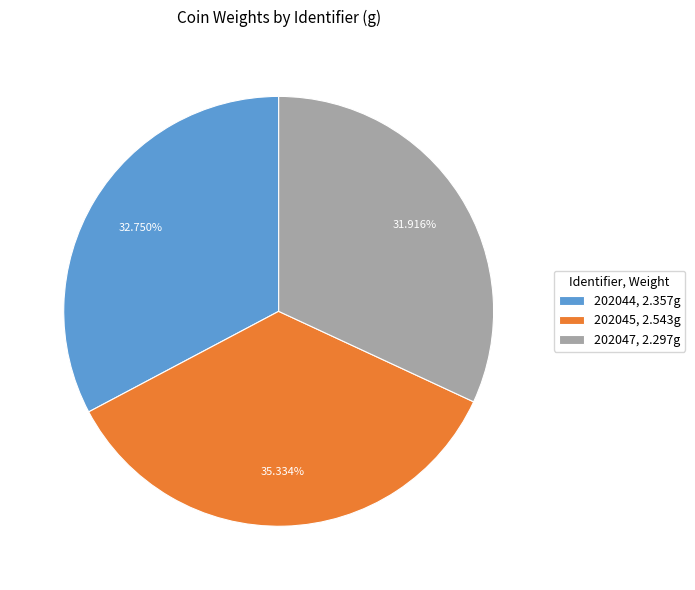

How many segments does this pie chart have?

3